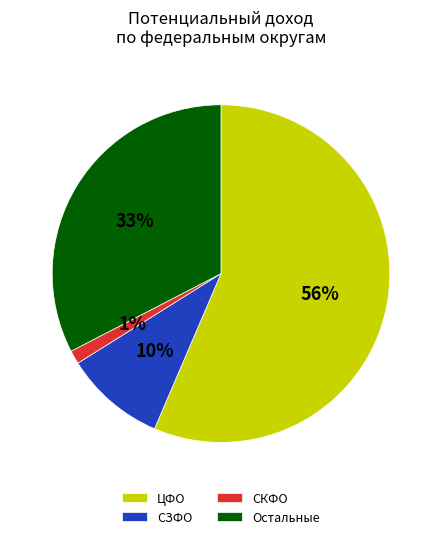

Is the sum of ЦФО and СЗФО greater than half?

Yes